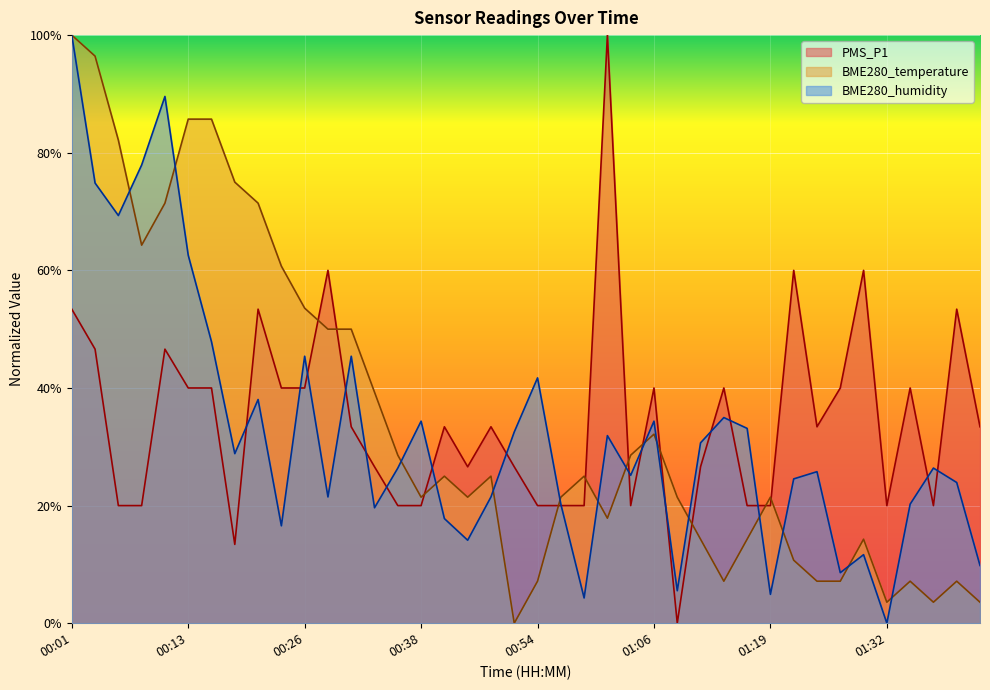

List the labels in order of BME280_humidity value, largest first.

00:01, 00:11, 00:09, 00:04, 00:06, 00:13, 00:16, 00:26, 00:31, 00:54, 00:21, 01:14, 00:38, 01:06, 01:16, 00:51, 01:01, 01:11, 00:18, 00:36, 01:37, 01:24, 01:04, 01:22, 01:40, 00:28, 00:46, 00:56, 01:35, 00:33, 00:41, 00:23, 00:43, 01:29, 01:42, 01:27, 01:09, 01:19, 00:59, 01:32